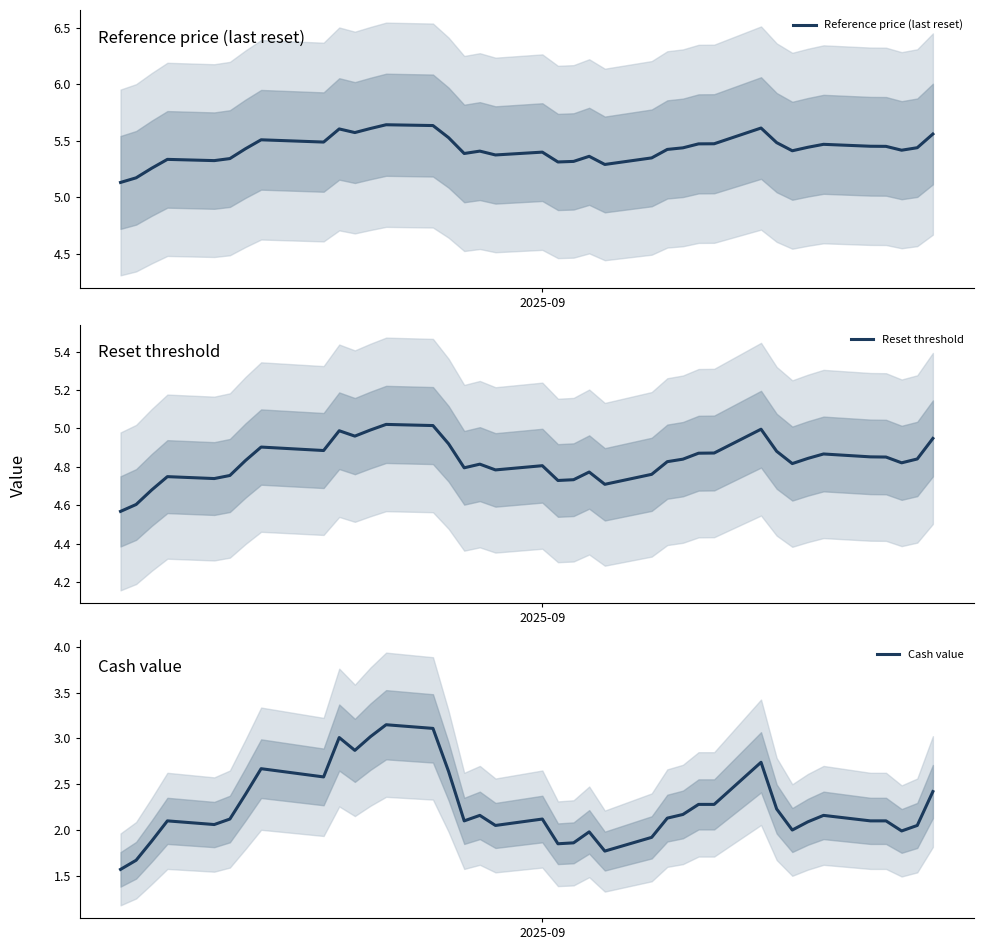

What is the lowest value of the Cash value series?

1.6